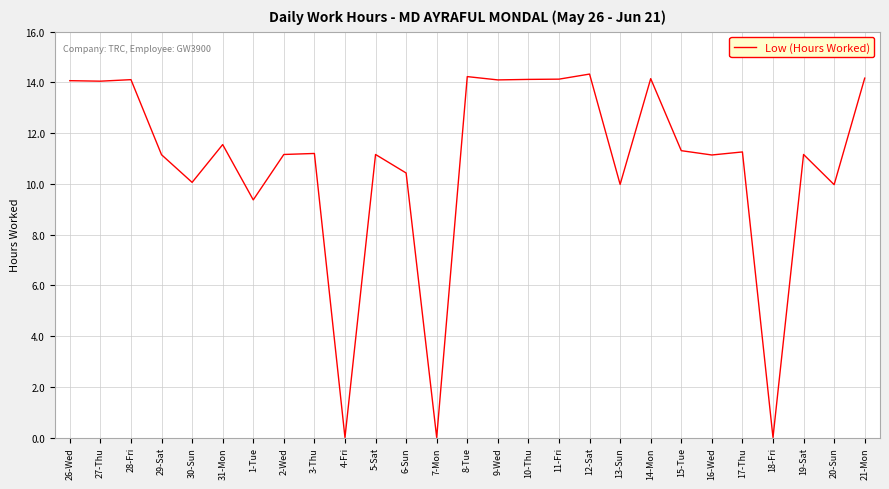

What is the difference between the values at 2-Wed and 4-Fri?

11.2